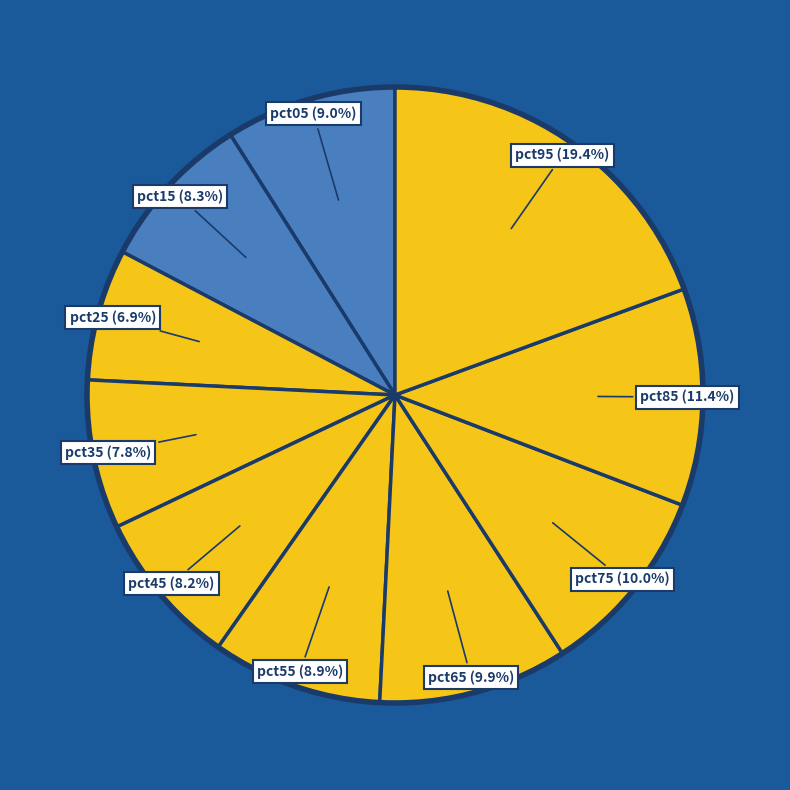

How many segments does this pie chart have?

10